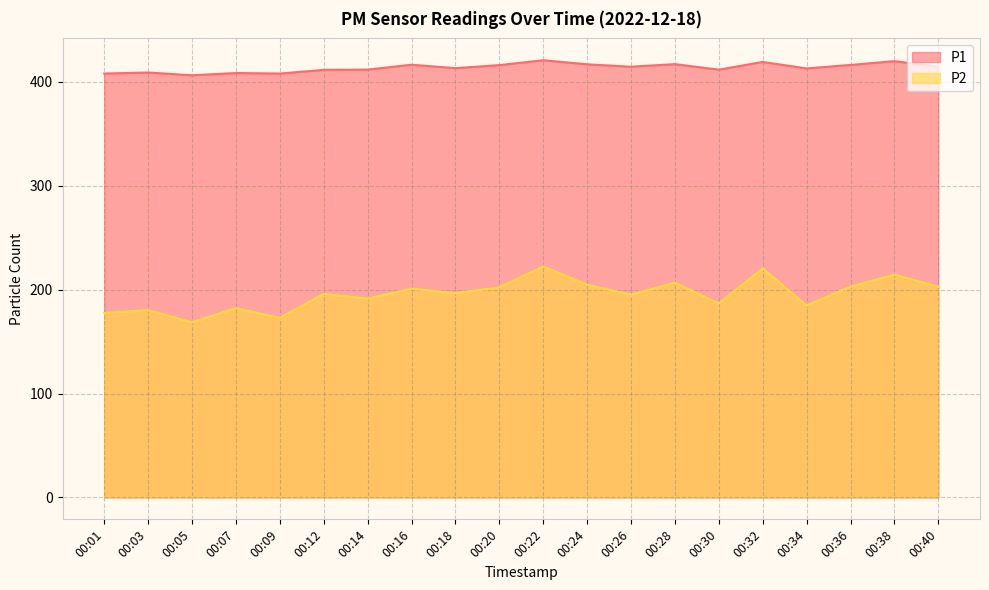

What is the difference between the maximum and minimum values in the P1 series?

14.4